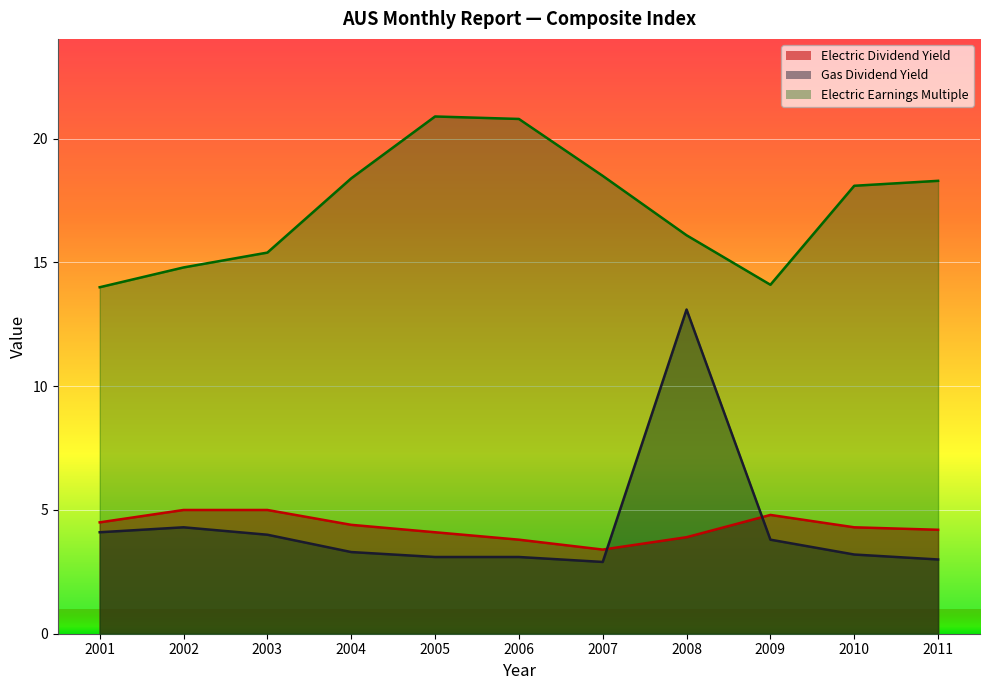

True or false: Electric Earnings Multiple and Electric Dividend Yield cross at least once.

False